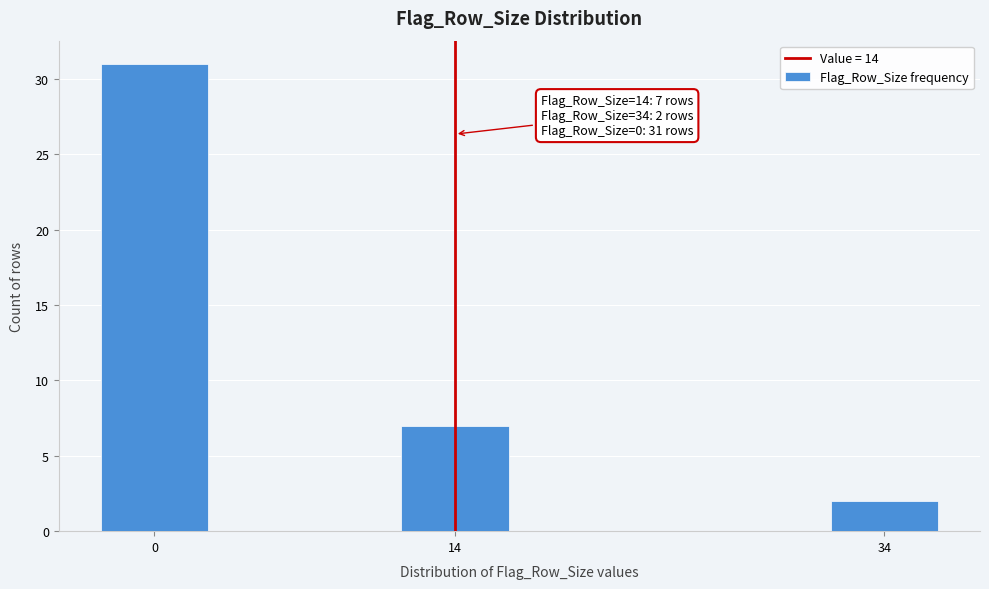

Reading left to right, list all the values displayed in this chart.

0=31	14=7	34=2